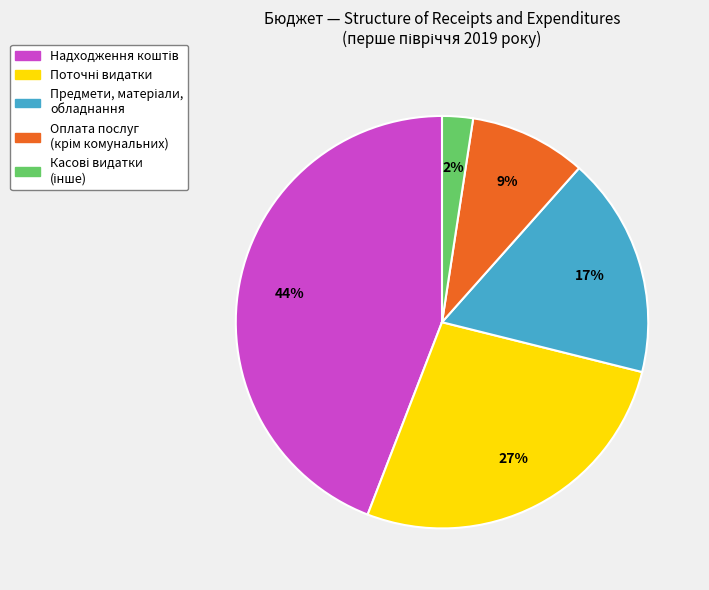

To the nearest percent, what is the average slice percentage?

20%